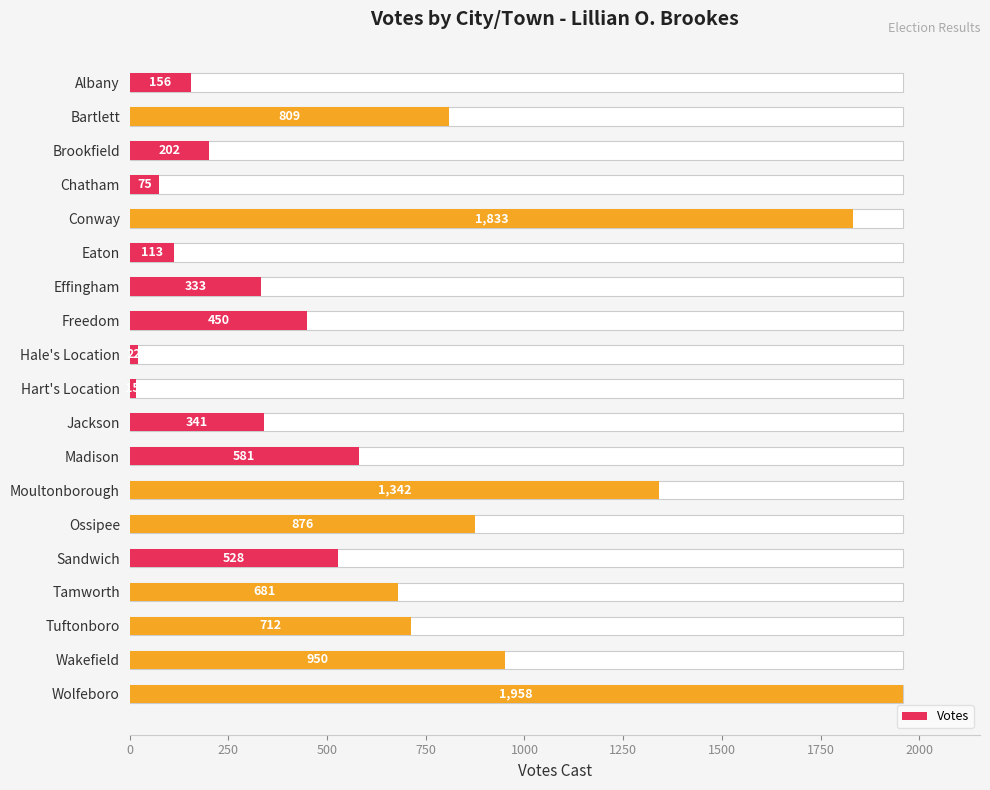

What is the minimum value shown in the chart?

15